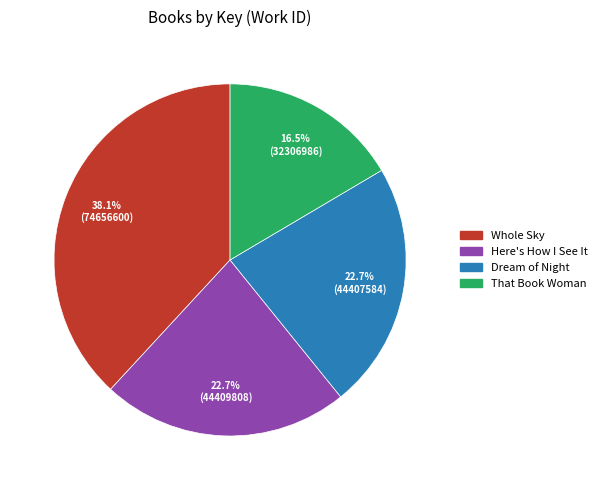

Between That Book Woman and Here's How I See It, which is larger?

Here's How I See It